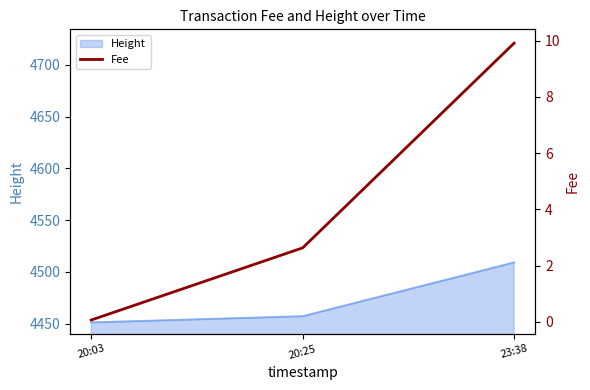

Is it true that Height equals 4457 at 20:25?

True